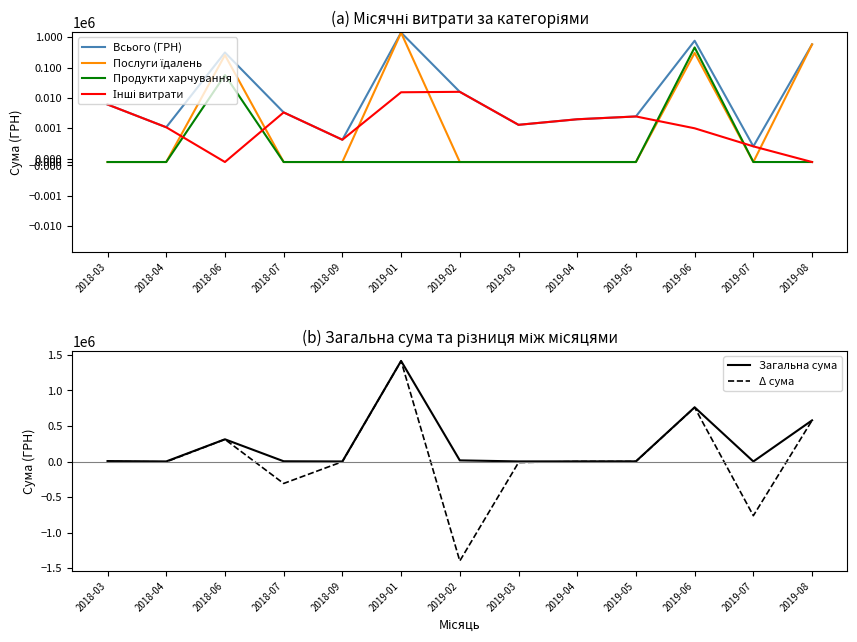

What is the sum of all Продукти харчування values?

515668.5